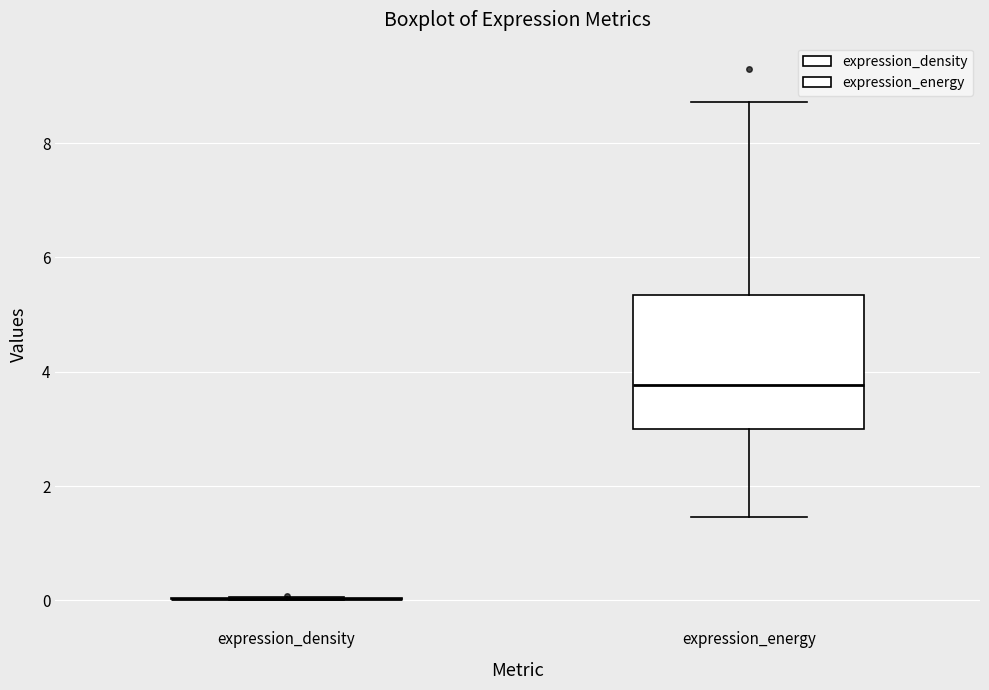

Reading left to right, read every box against the y-axis: the position of its median line, the range the box covers, and the ends of its whiskers. The values are not printed on the chart, so give them approximately, as read against the axis.

expression_density: box collapsed to a line at 0.0, whiskers 0.0 to 0.0
expression_energy: median 3.8, box 3.0 to 5.4, whiskers 1.4 to 8.8